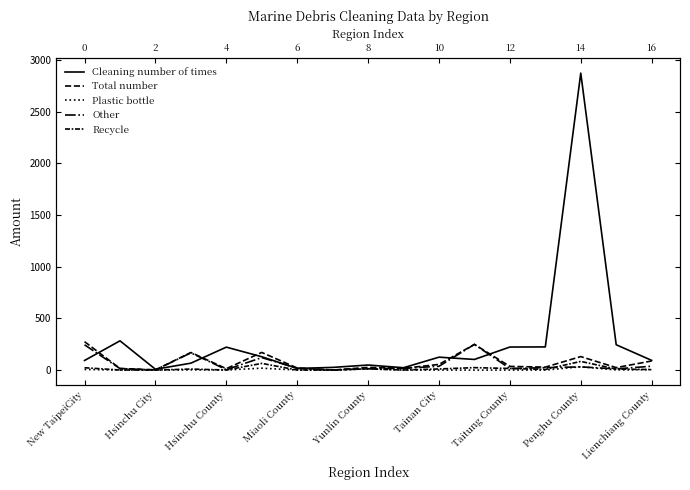

Is it true that Other equals 17.1 at 9?

True